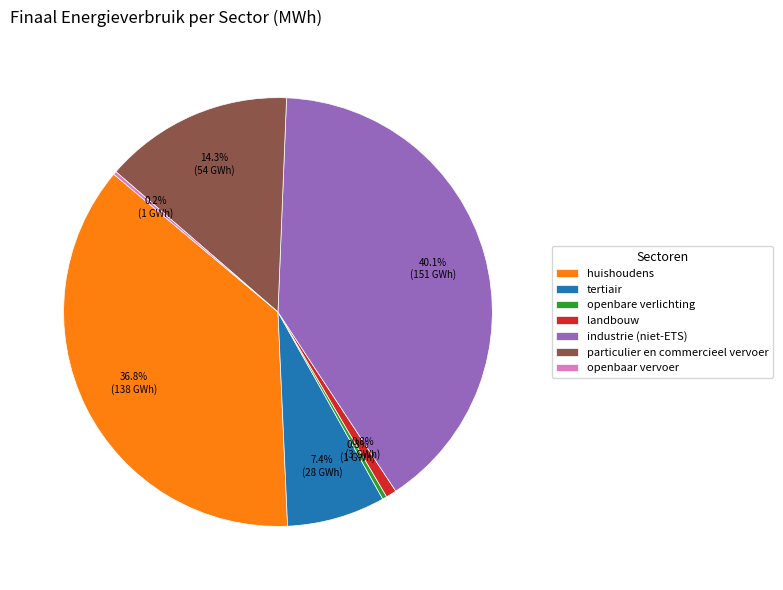

Is there any slice that represents more than half of the pie?

No